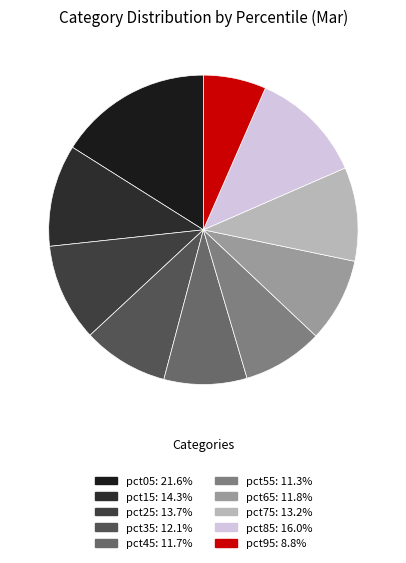

What percentage do pct65 and pct75 together represent?

18.6%